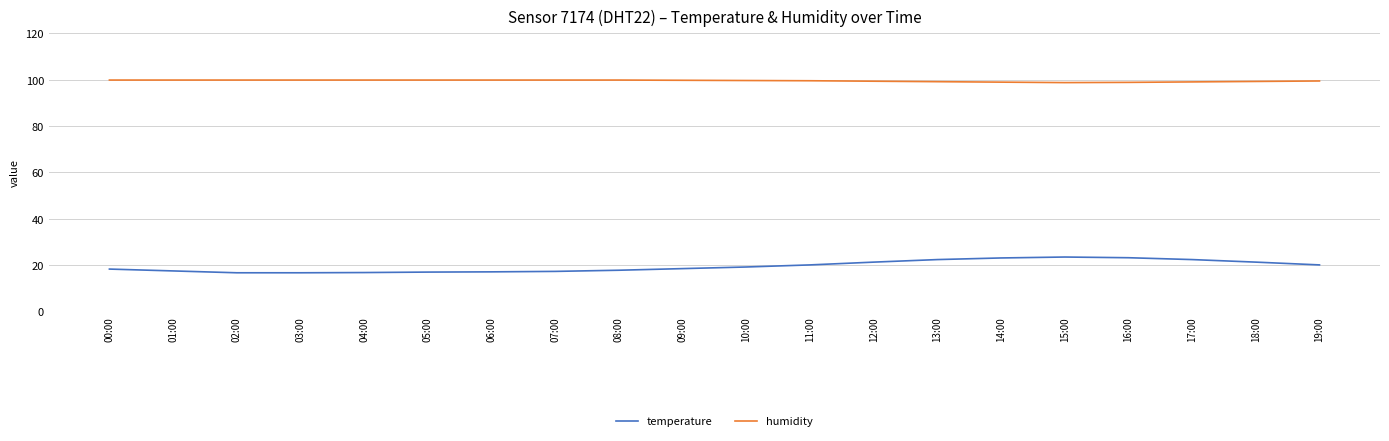

What is the difference between the highest and lowest values at 11:00?

79.5